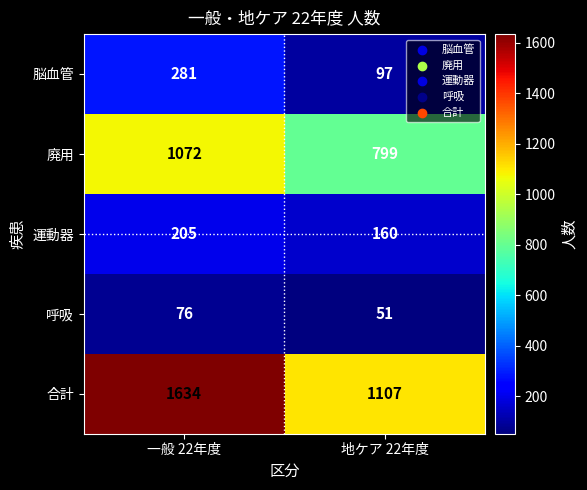

The 脳血管 series shows 376 at 一般 22年度. True or false?

False